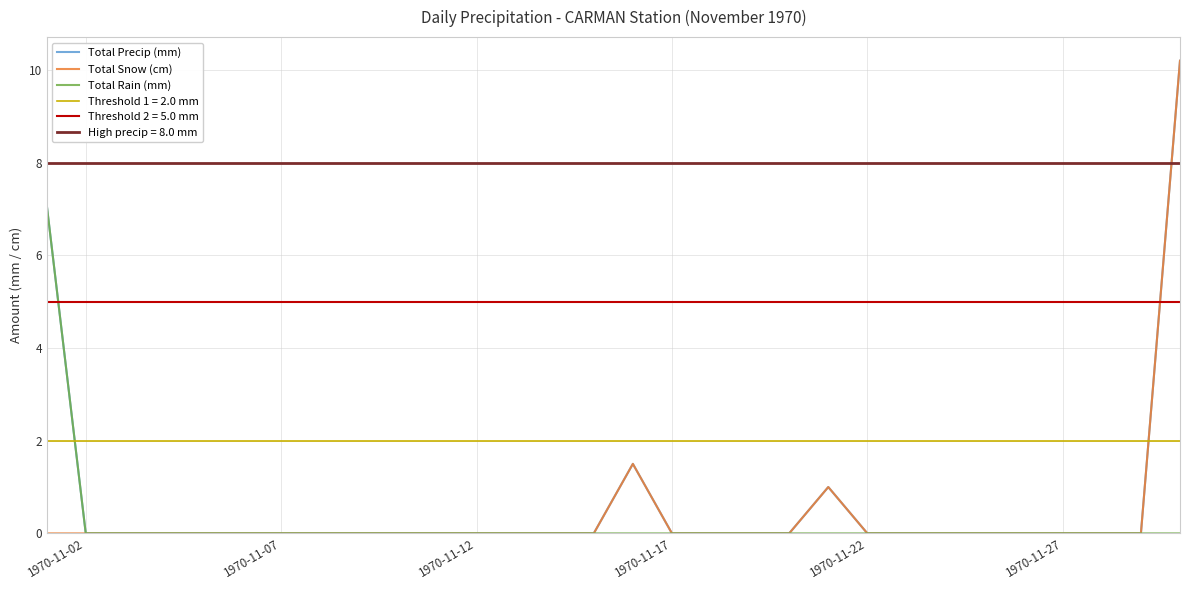

True or false: Total Precip (mm) has a value of -6.0 at 1970-11-07.

False